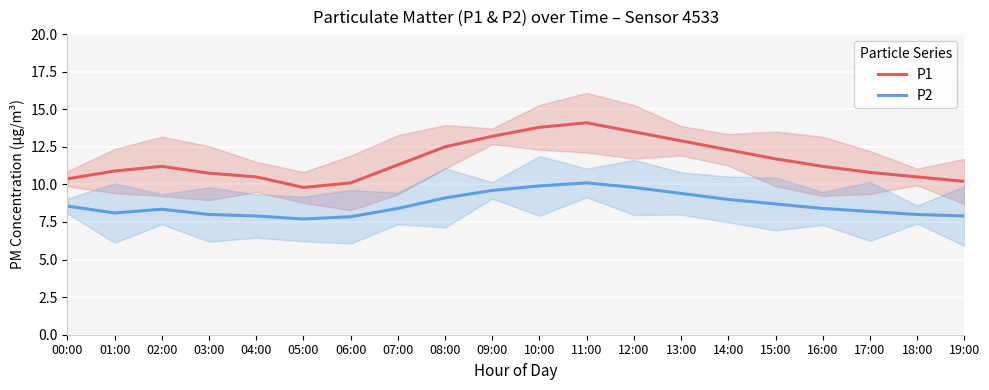

What is the difference between the P2 values at 03:00 and 13:00?

1.4